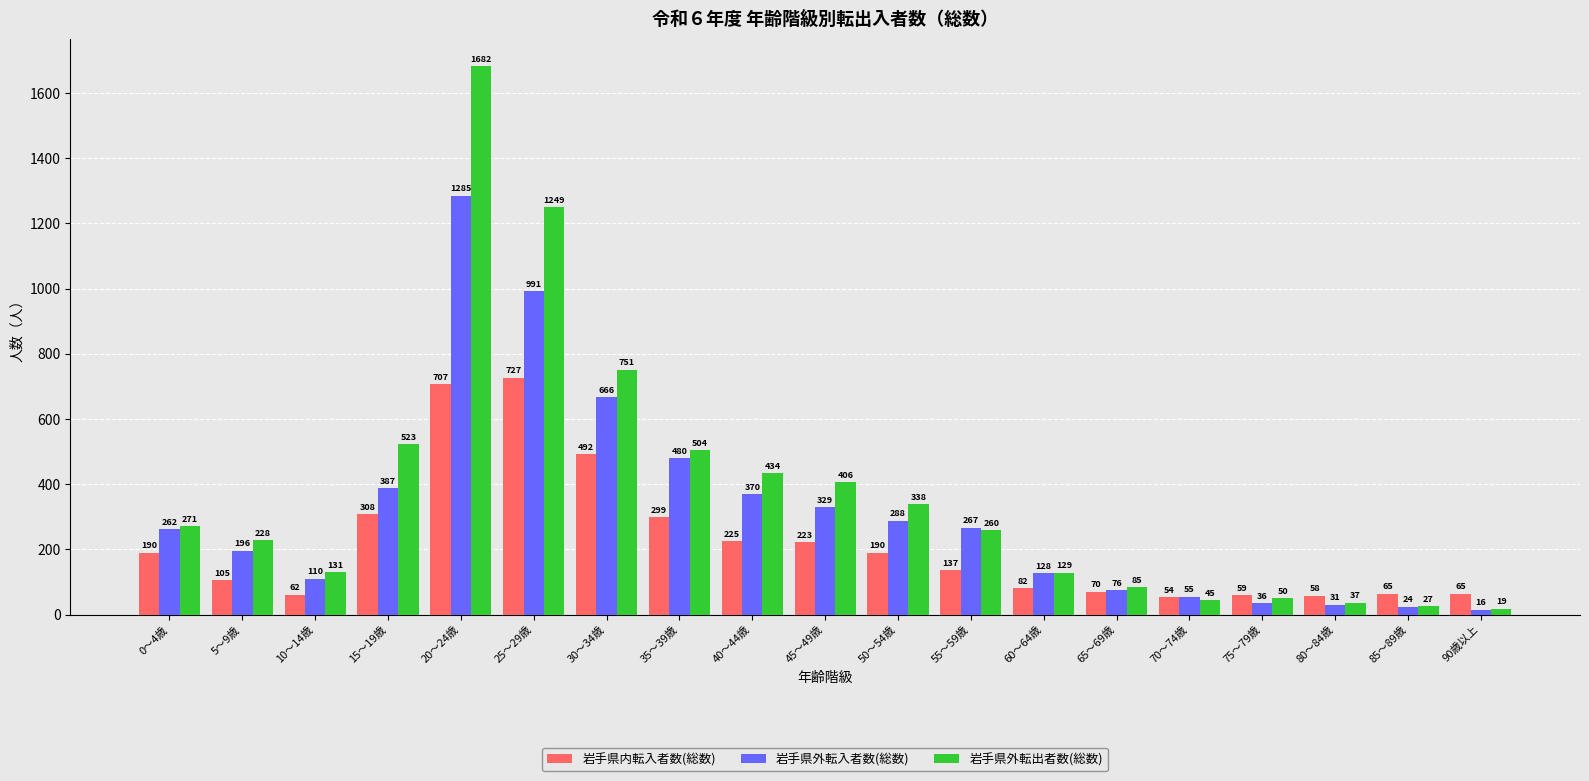

Which series changed the most between 20～24歳 and 50～54歳?

岩手県外転出者数(総数)